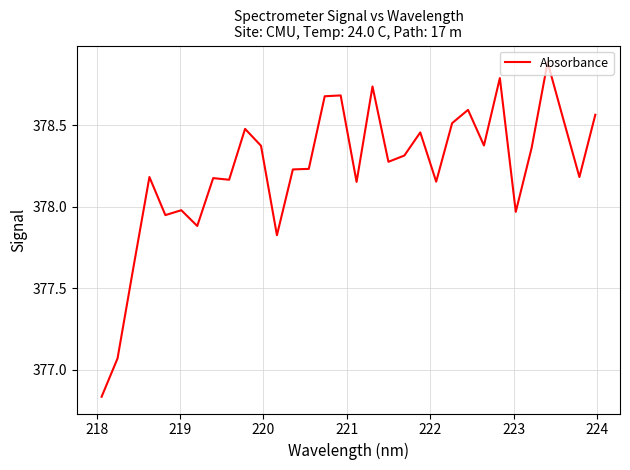

What is the greatest value displayed?

378.9